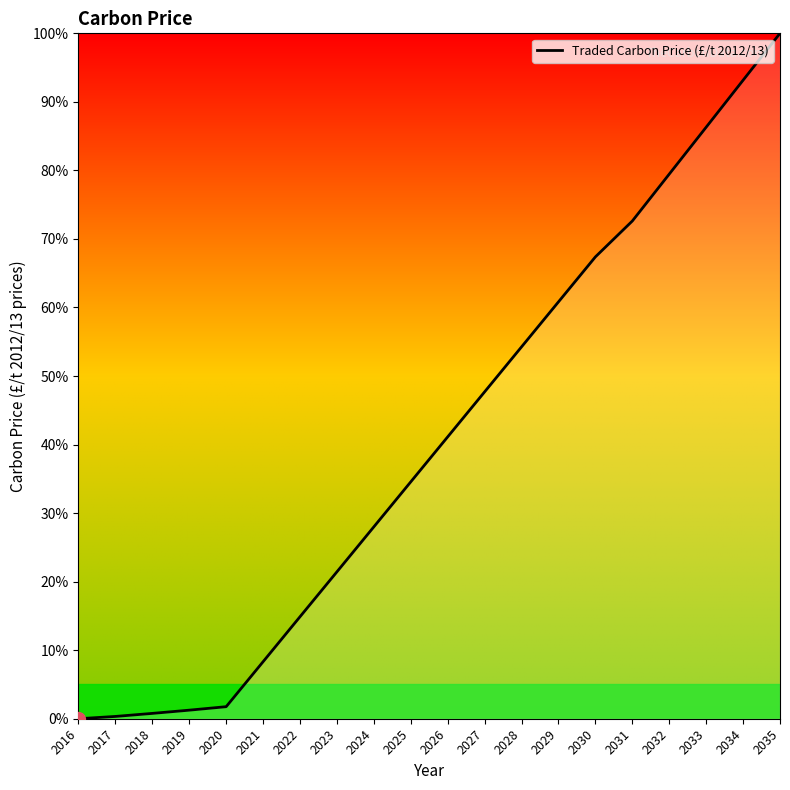

What is the difference between the second highest and minimum values?

93.2